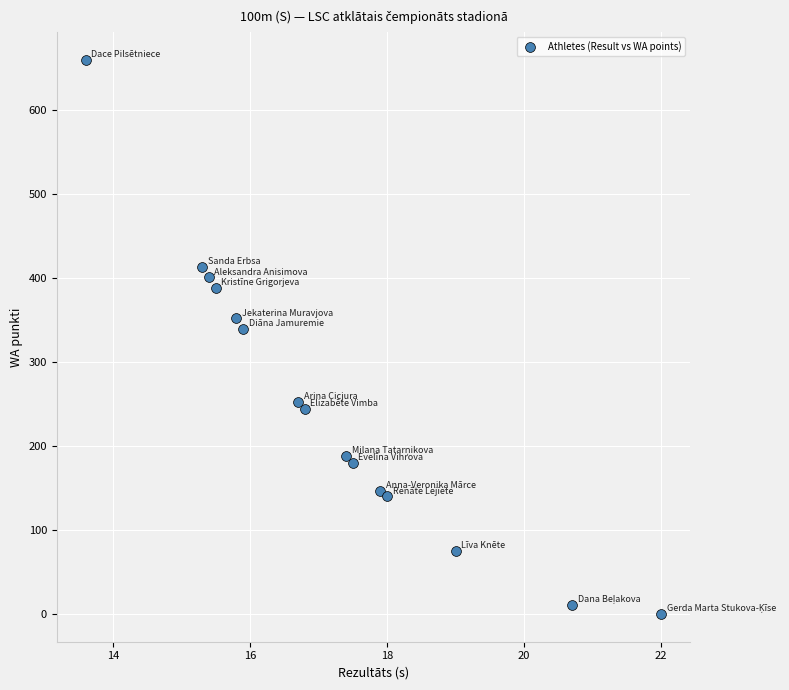

What is the range of Y values (max minus min)?

660